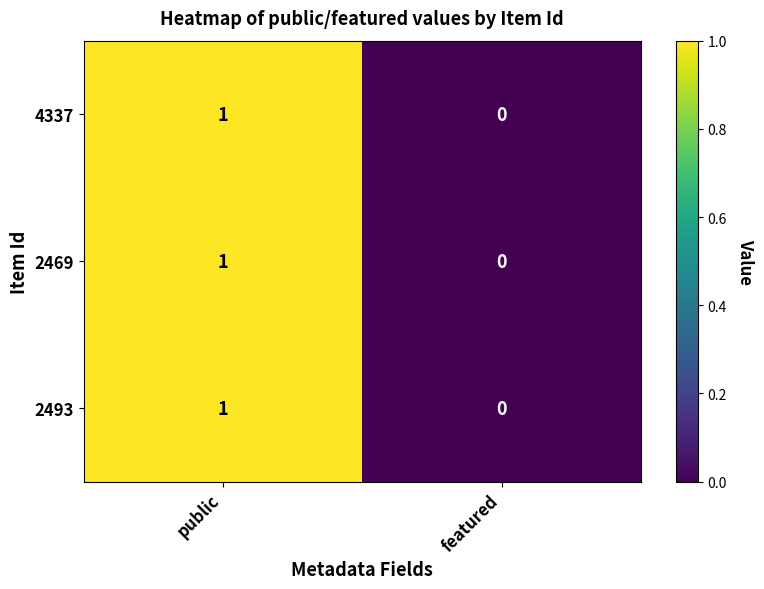

At which category is the sum across all series the highest?

public